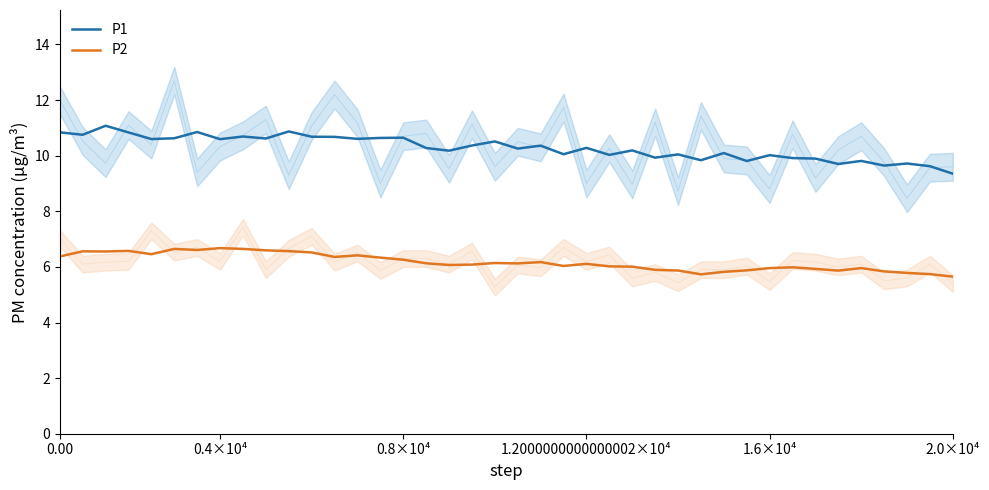

Is it true that P1 equals 16.5 at 2.0×10⁴?

False